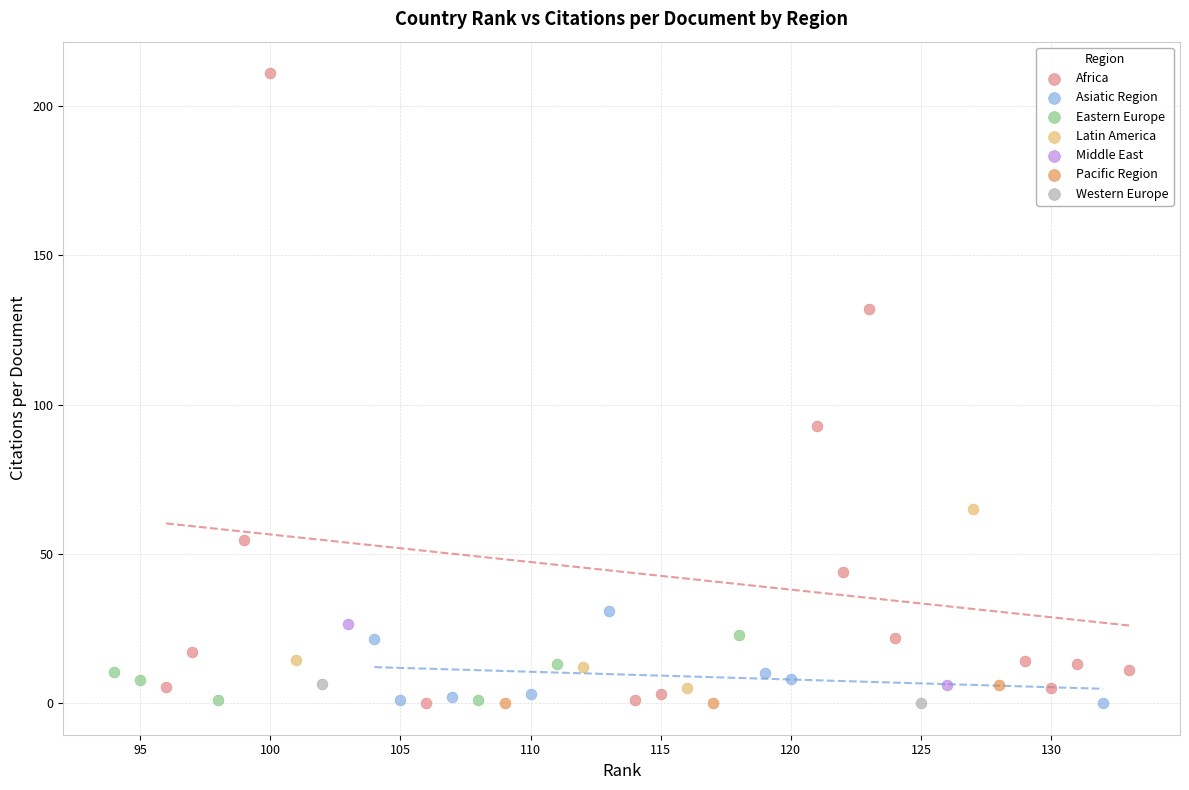

What are all the series names shown in the legend?

Africa, Asiatic Region, Eastern Europe, Latin America, Middle East, Pacific Region, Western Europe